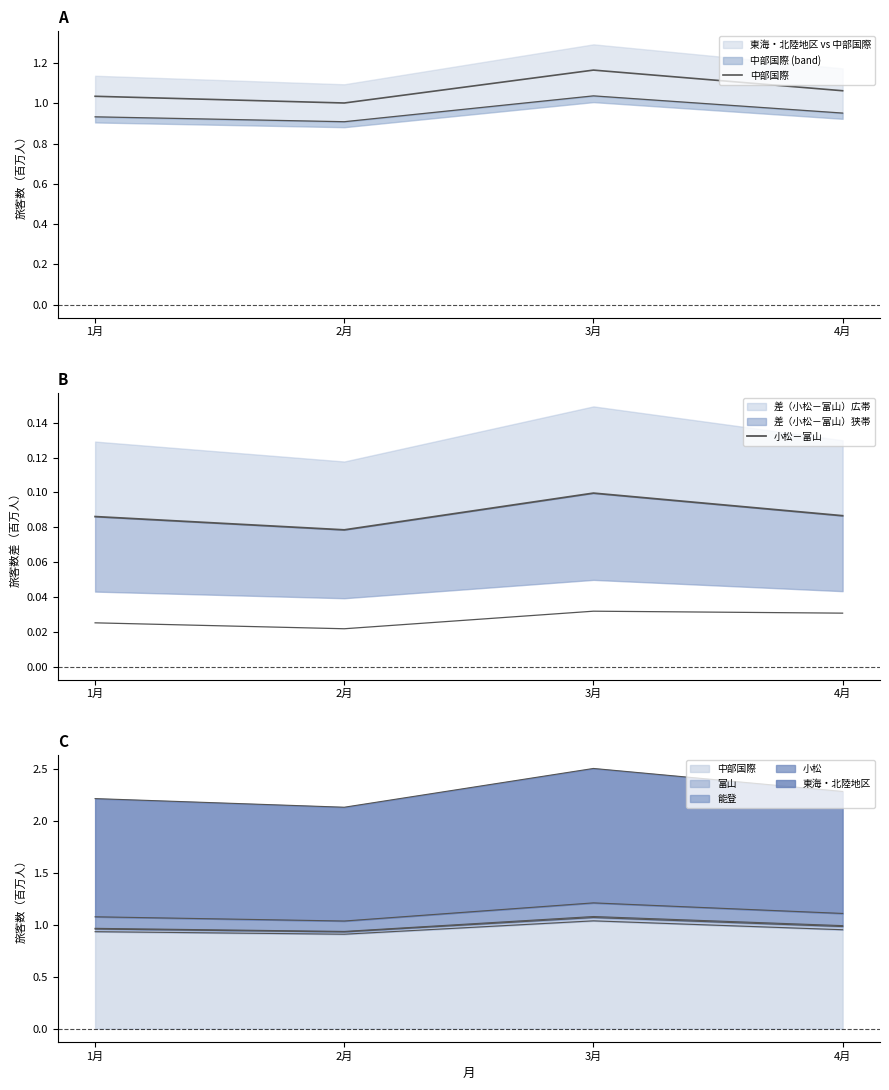

Which category has the highest value in the 中部国際 series?

3月